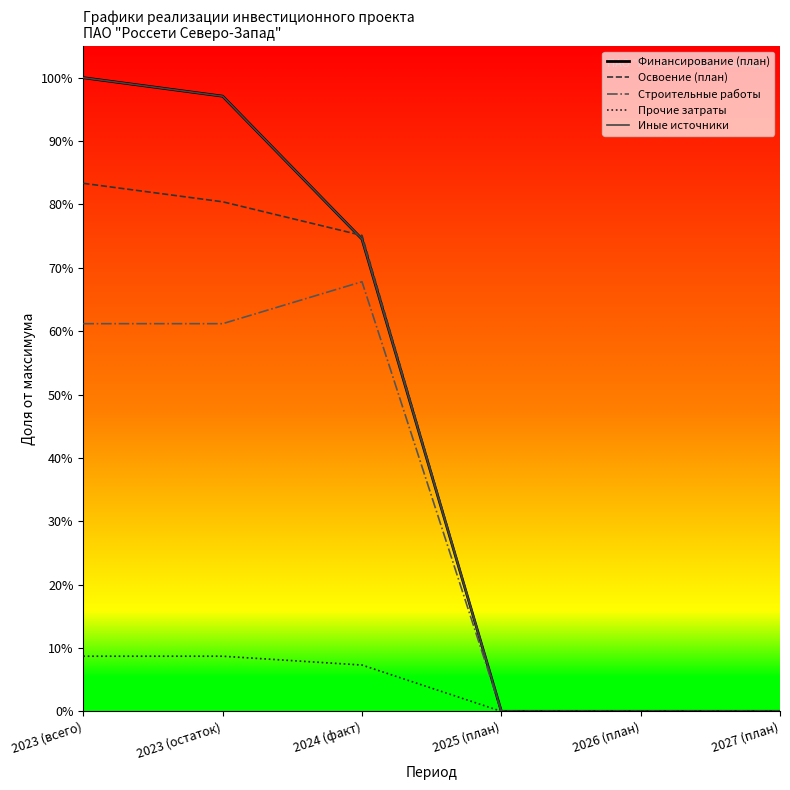

Does the chart have visible grid lines?

No